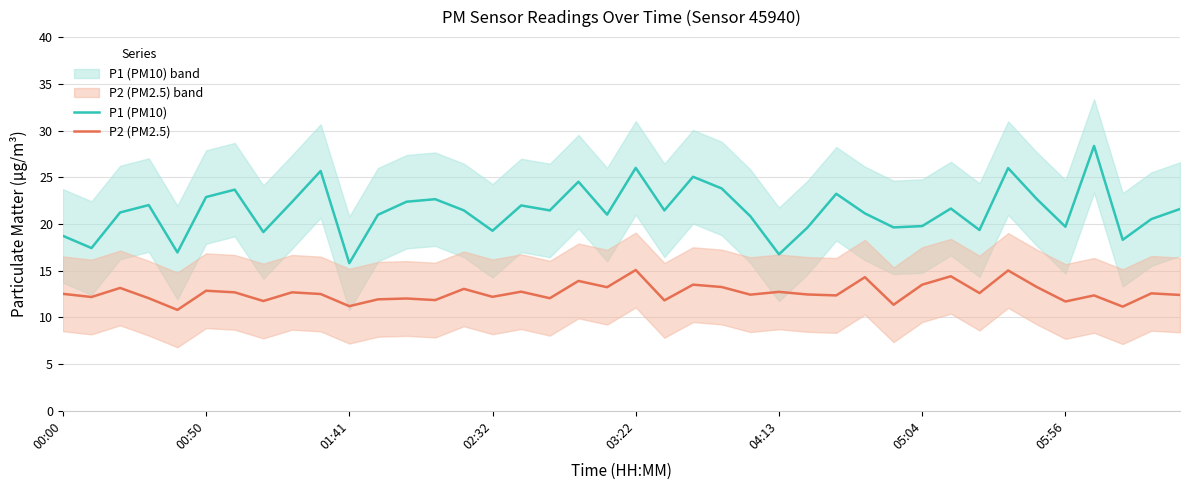

True or false: P1 (PM10) and P2 (PM2.5) intersect in this chart.

False